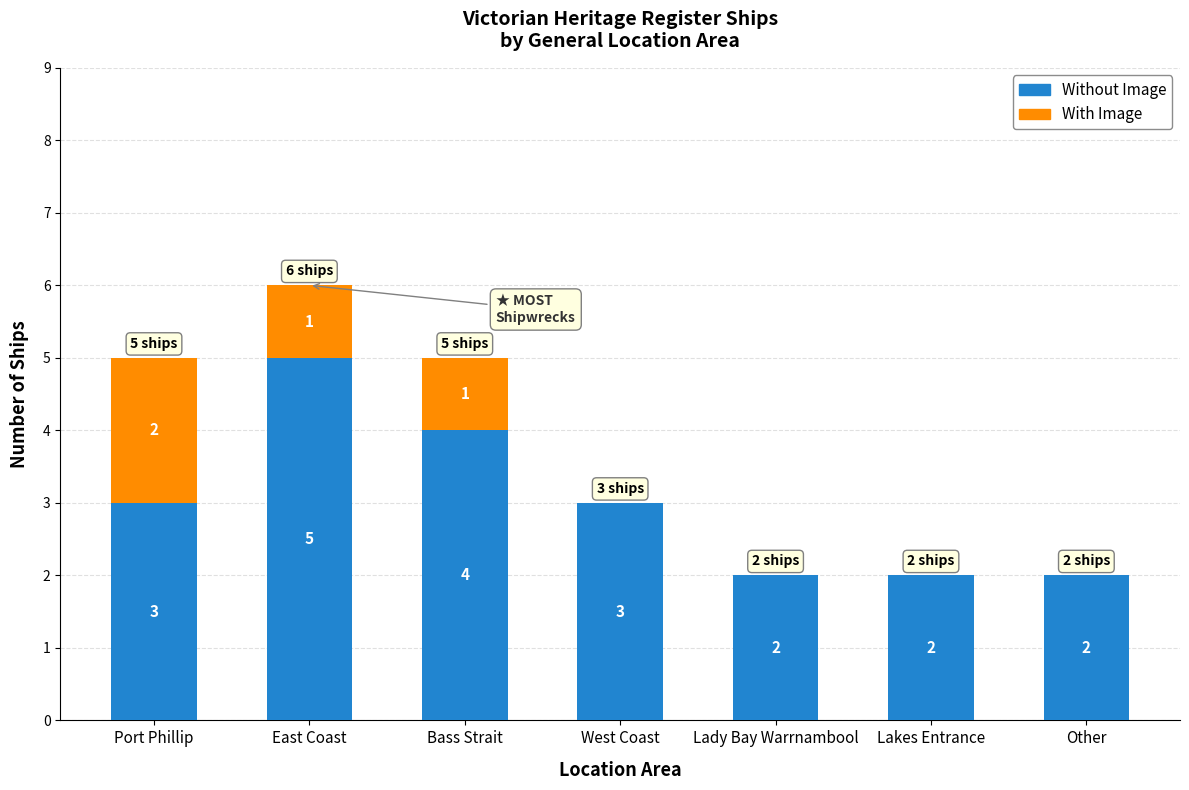

The Without Image series shows 5 at East Coast. True or false?

True